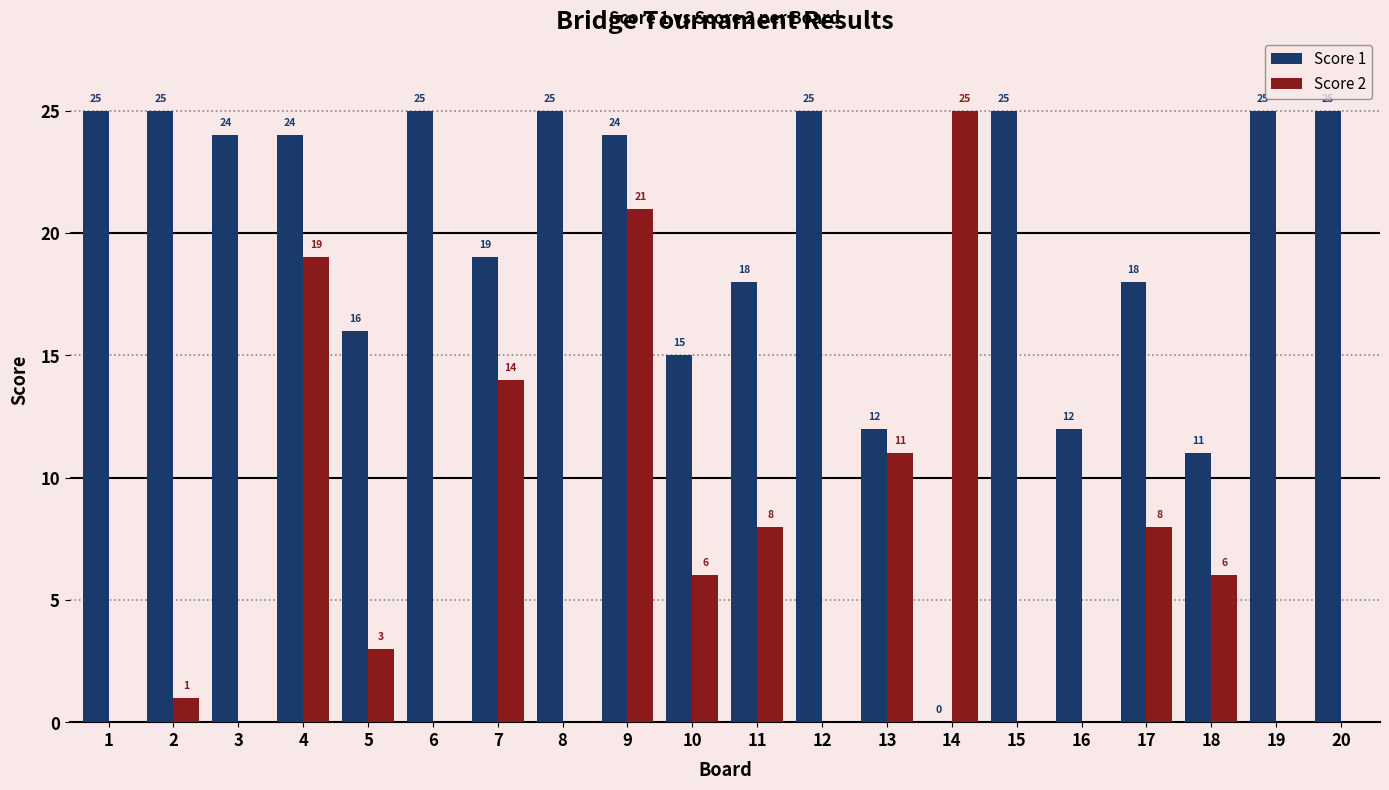

What is the sum of all Score 2 values?

122